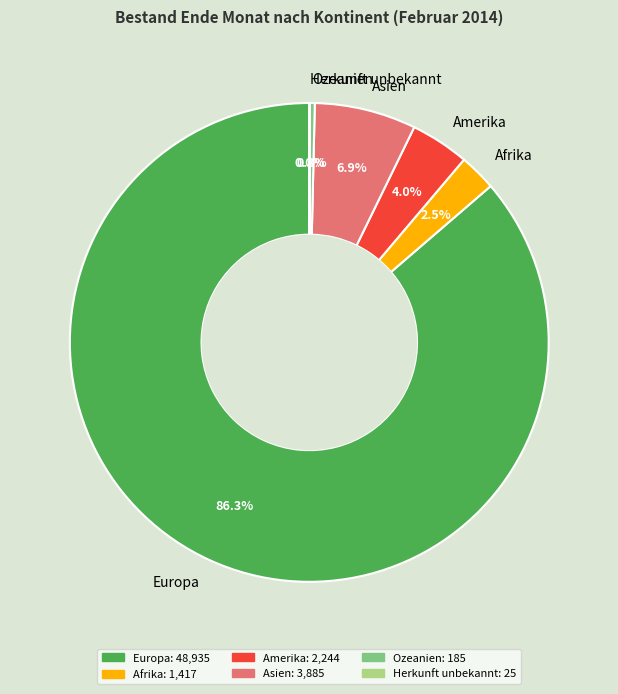

Which slice is the largest?

Europa